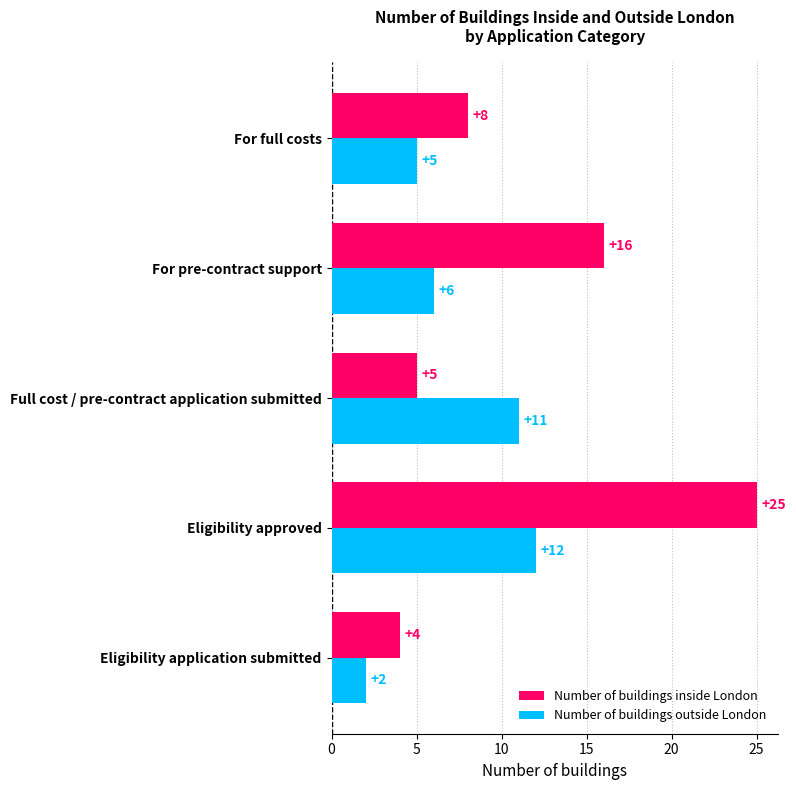

Which series changed the most between Full cost / pre-contract application submitted and For full costs?

Number of buildings outside London